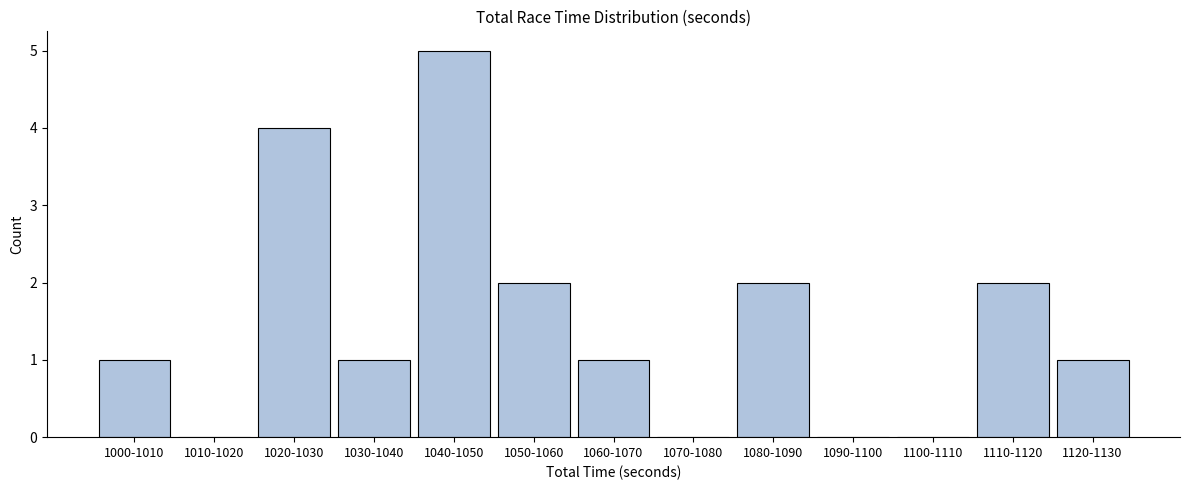

Reading left to right, list all the values displayed in this chart.

1000-1010=1	1010-1020=0	1020-1030=4	1030-1040=1	1040-1050=5	1050-1060=2	1060-1070=1	1070-1080=0	1080-1090=2	1090-1100=0	1100-1110=0	1110-1120=2	1120-1130=1